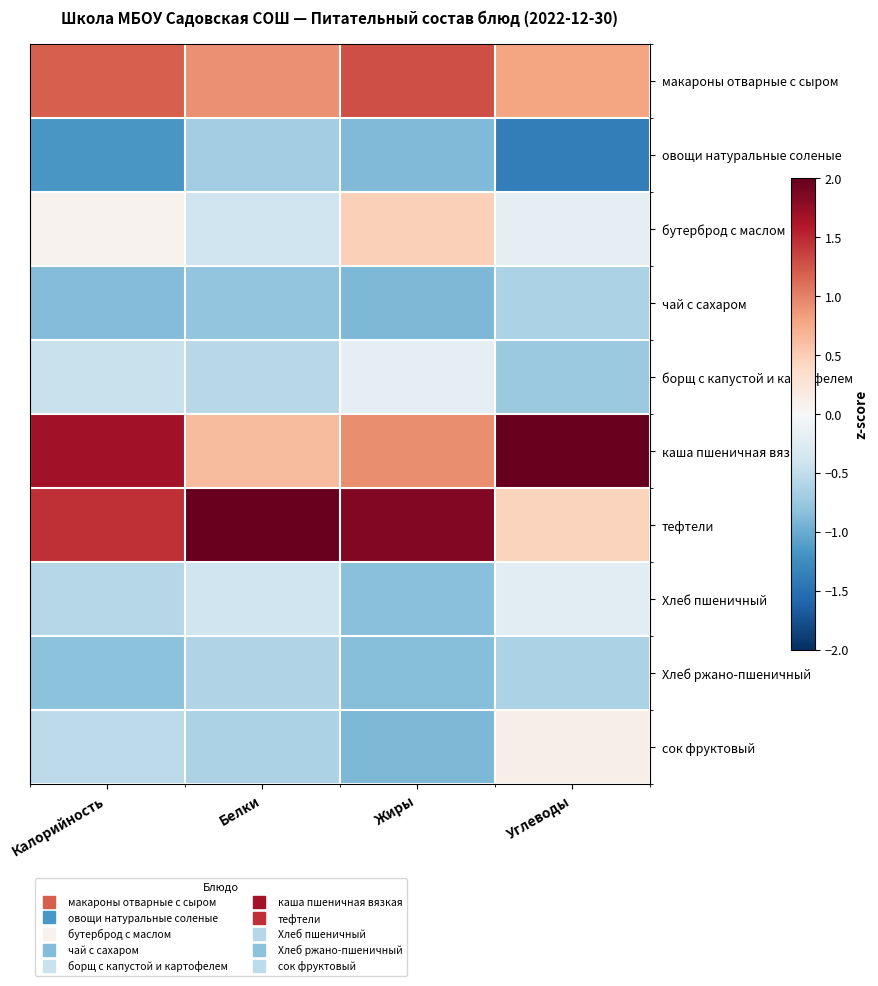

Count the number of data series in this chart.

10